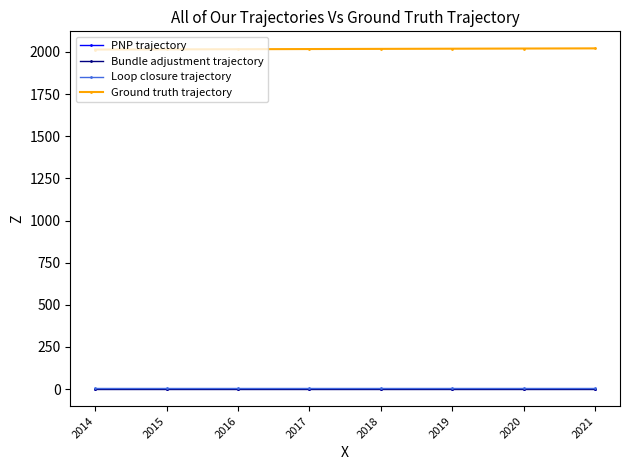

What is the lowest value of the Ground truth trajectory series?

2014.0